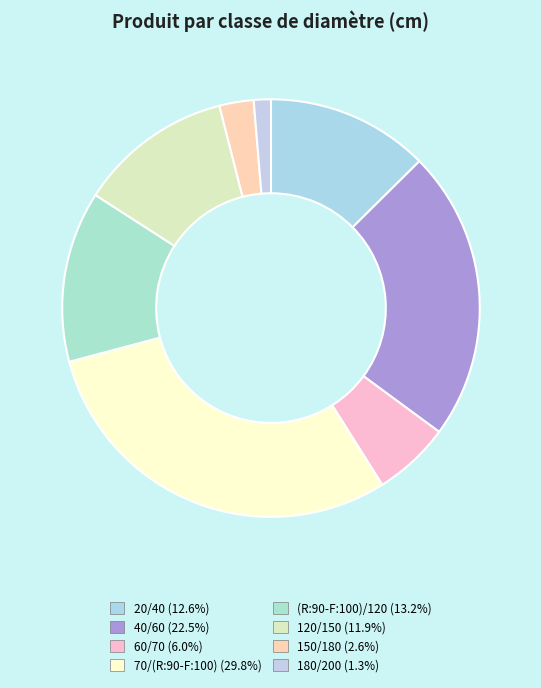

Rank the categories by value from highest to lowest.

70/(R:90-F:100), 40/60, (R:90-F:100)/120, 20/40, 120/150, 60/70, 150/180, 180/200